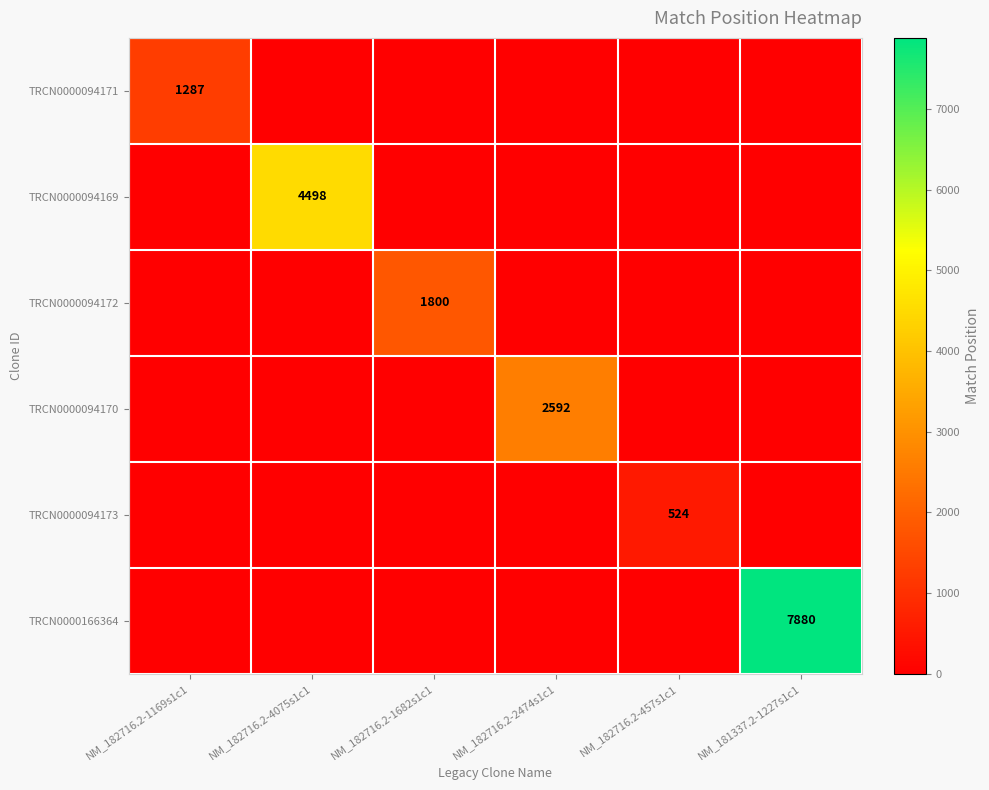

Is the value of TRCN0000094171 at NM_181337.2-1227s1c1 greater than the value of TRCN0000094172 at NM_182716.2-4075s1c1?

No